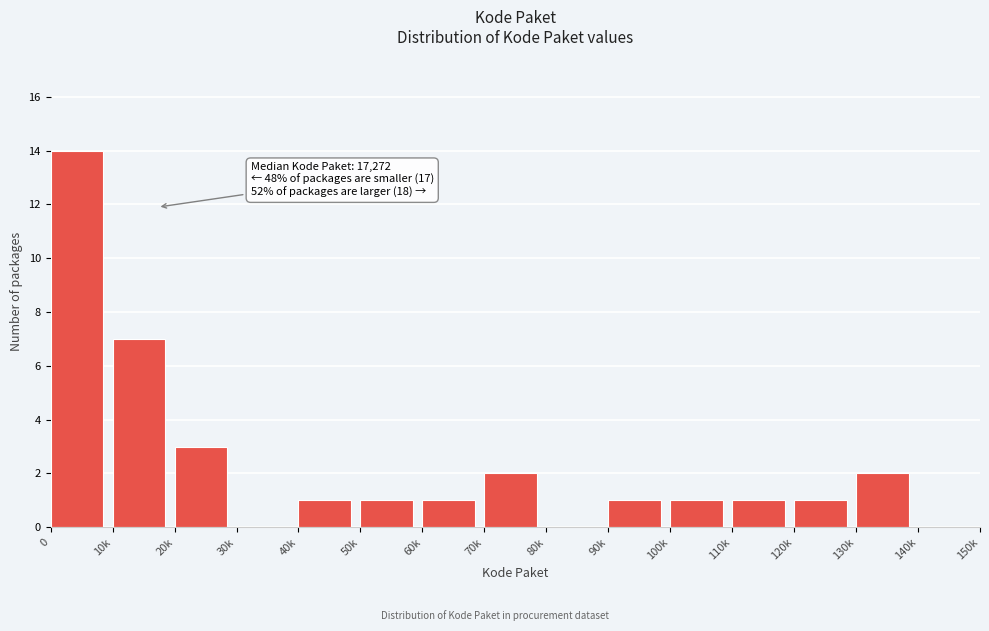

Reading left to right, what are all the values shown in this chart?

0=14	10k=7	20k=3	30k=0	40k=1	50k=1	60k=1	70k=2	80k=0	90k=1	100k=1	110k=1	120k=1	130k=2	140k=0